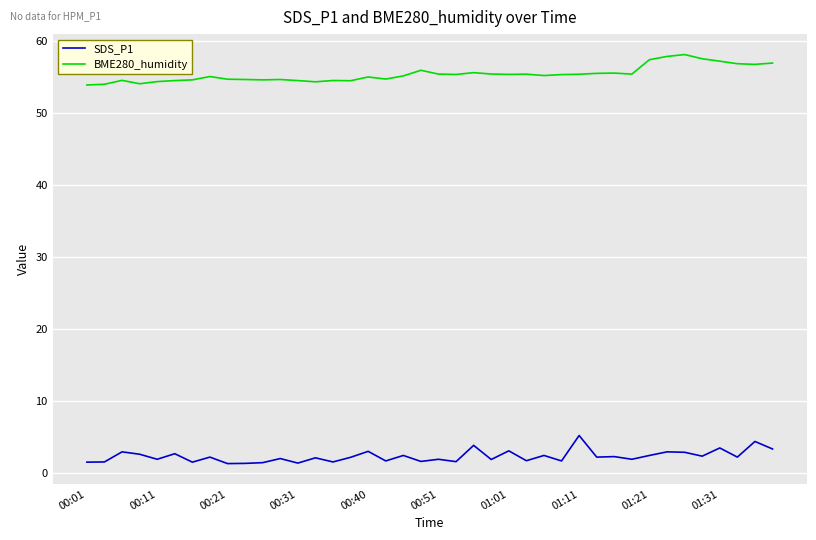

True or false: SDS_P1 and BME280_humidity cross at least once.

False